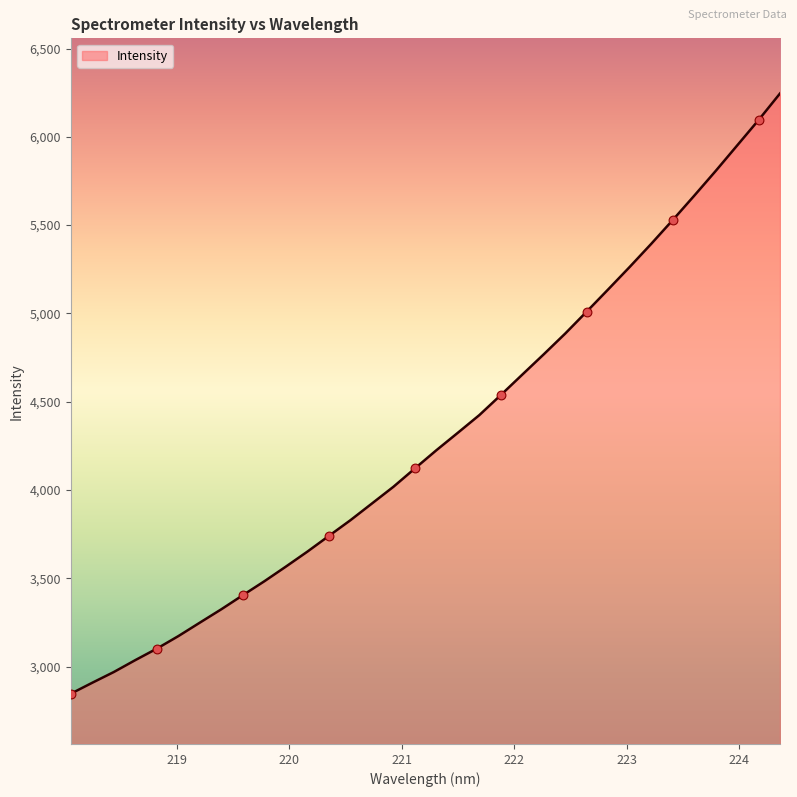

What is the difference between the maximum and minimum values?

3399.7